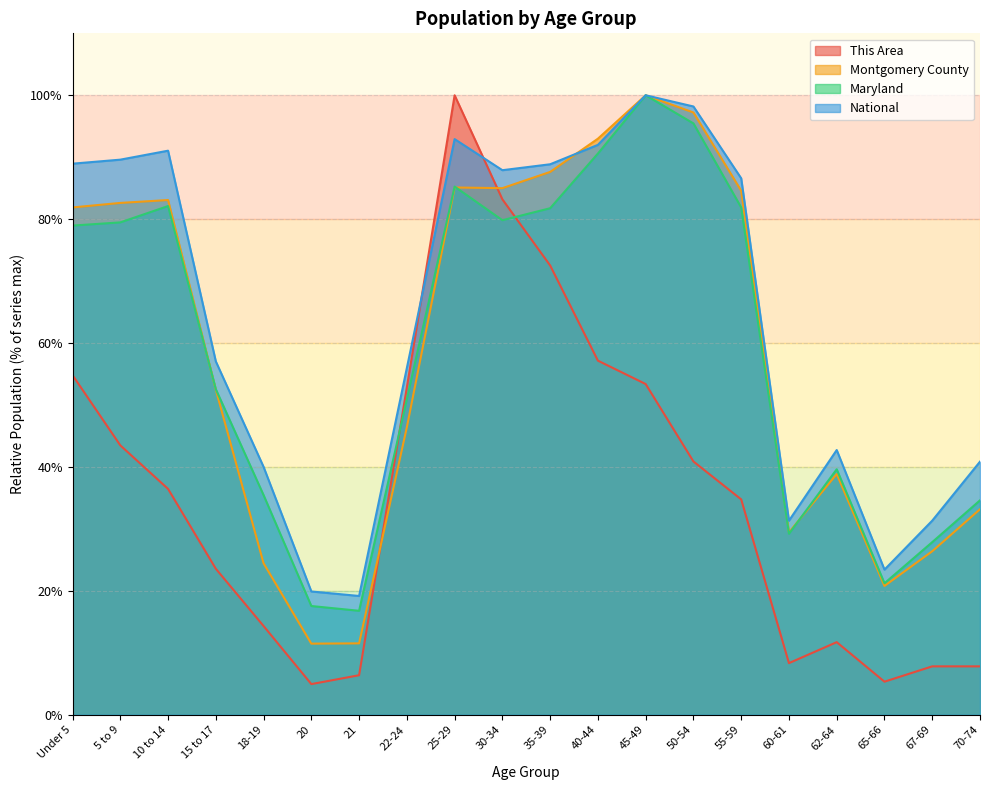

At which label does Montgomery County first exceed 81?

Under 5